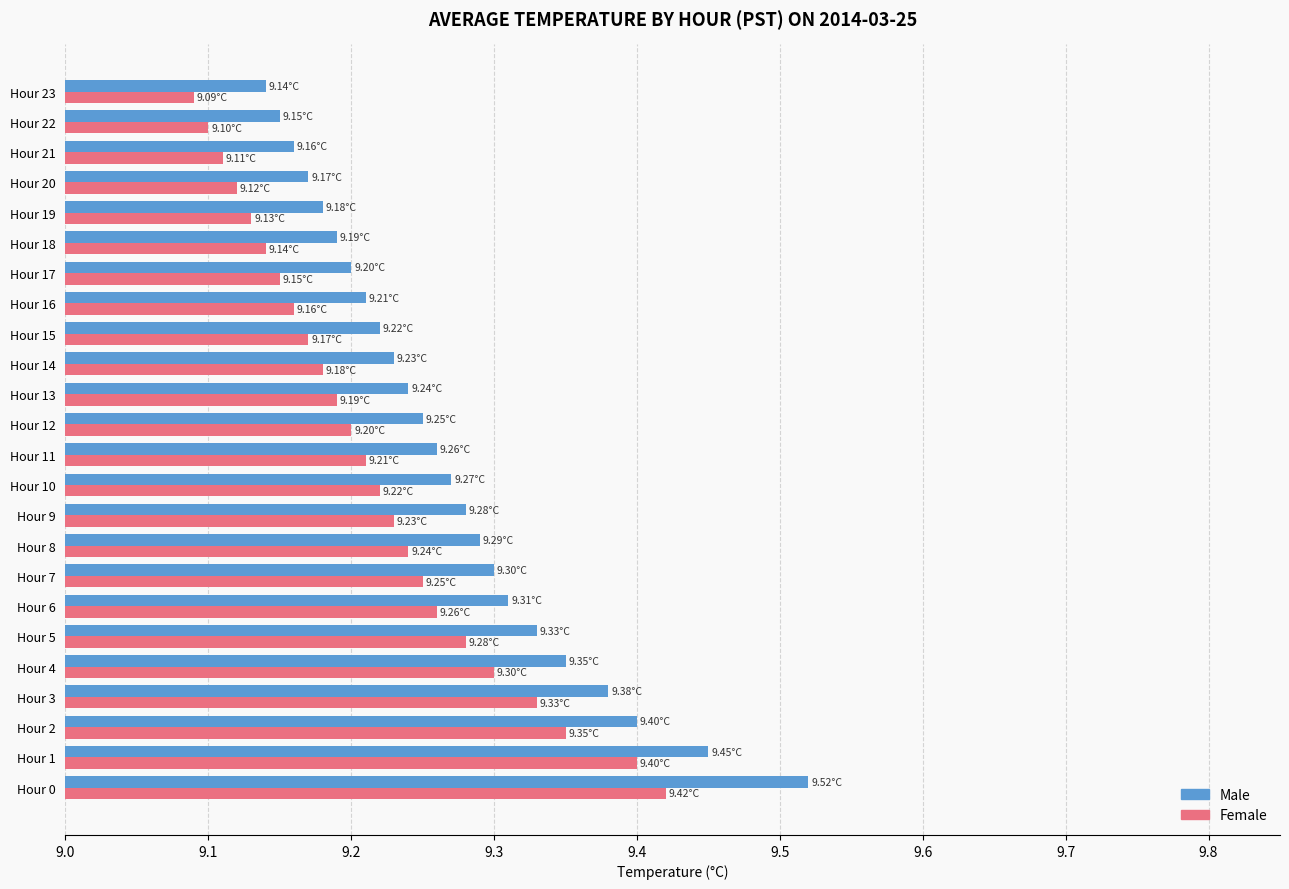

What is the difference between the maximum and minimum values in the Female series?

0.3